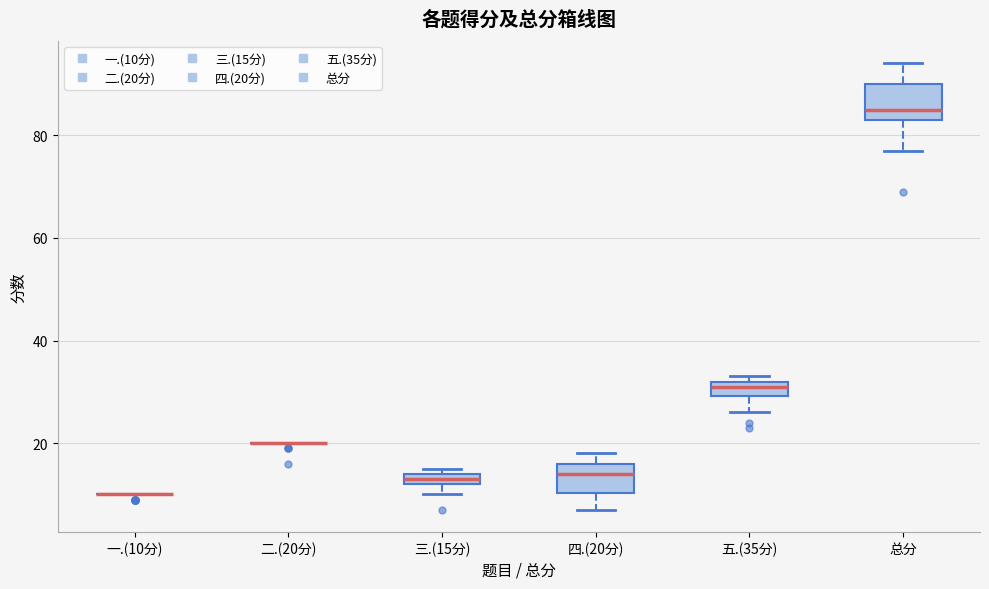

Where does the upper whisker of the box for 总分 end on the y-axis? The values are not printed on the chart, so give them approximately, as read against the axis.

94